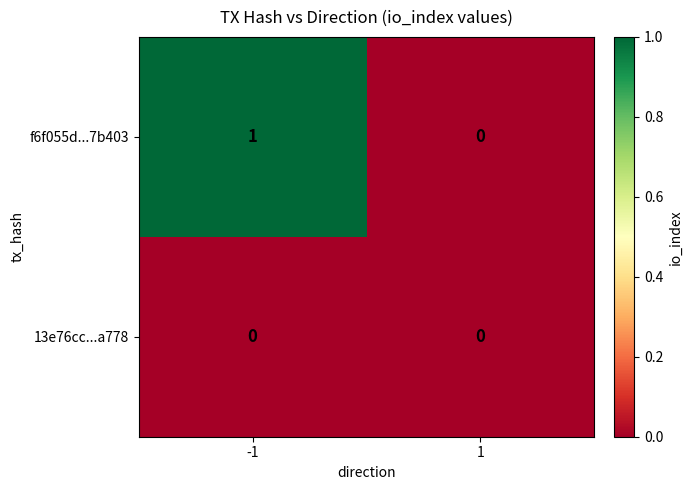

Reading left to right, transcribe all the data shown in this chart.

f6f055d...7b403: 1	0
13e76cc...a778: 0	0